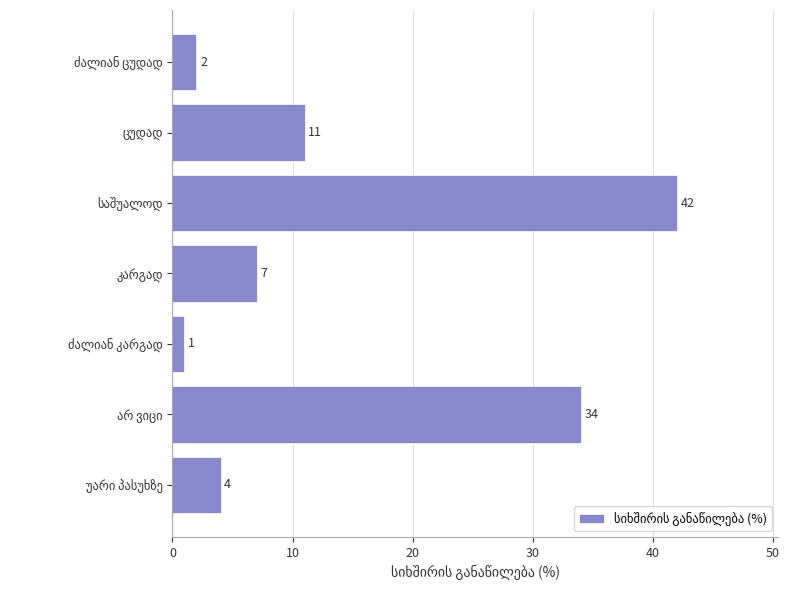

What is the greatest value displayed?

42